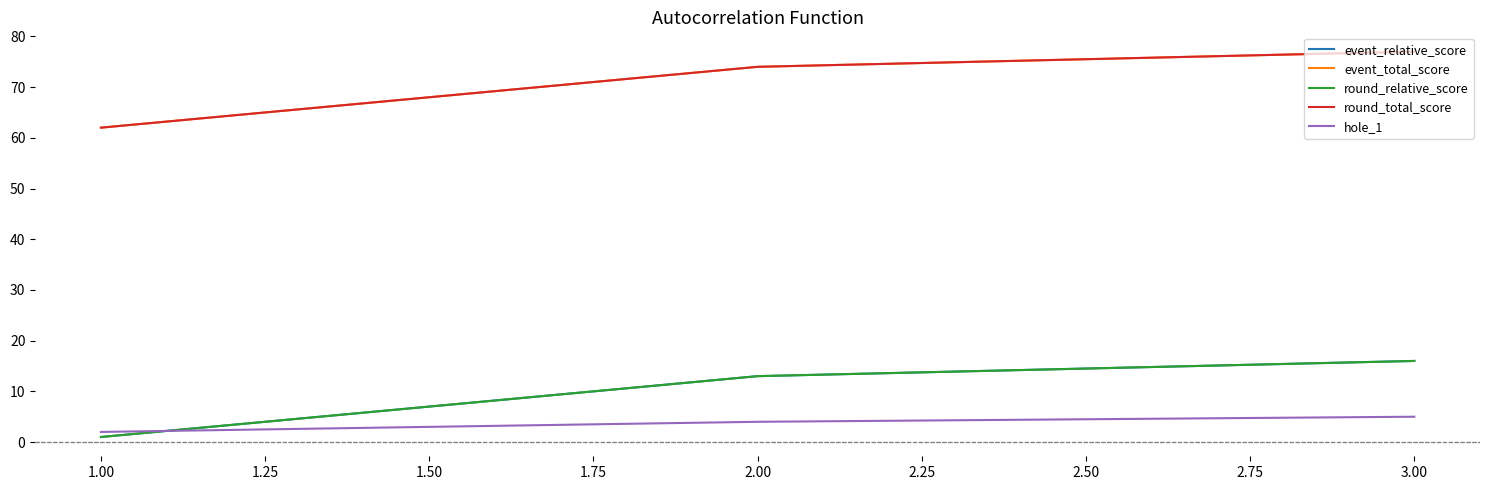

Rank the series by their maximum value, from highest to lowest.

event_total_score, round_total_score, event_relative_score, round_relative_score, hole_1